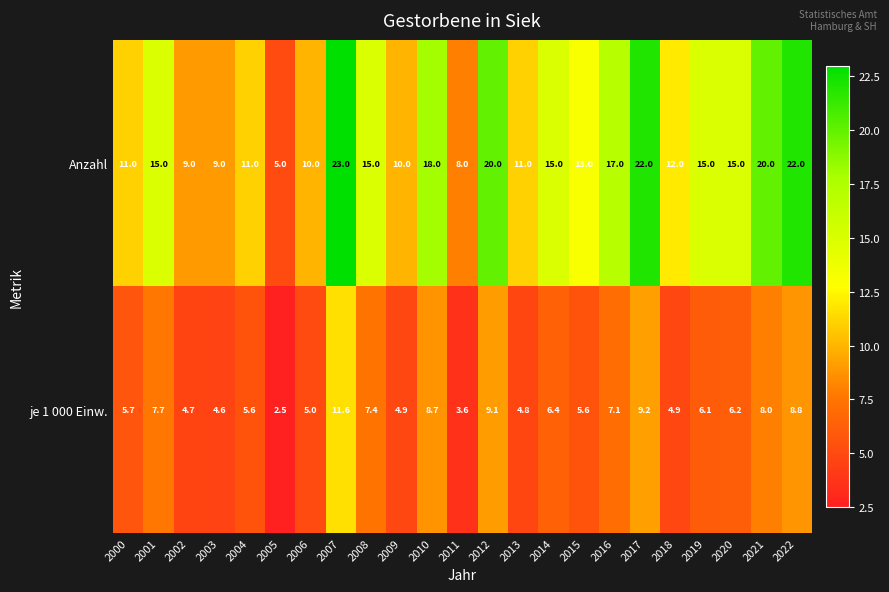

Count the number of categories in the chart.

23